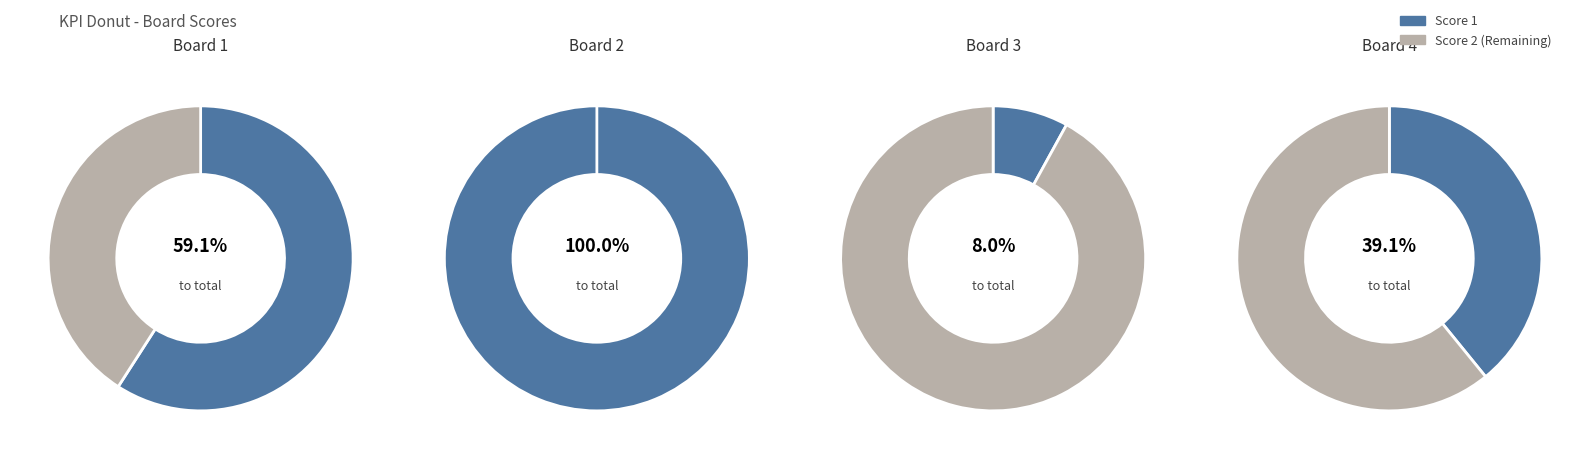

Which series has the largest range (max minus min)?

Score 1